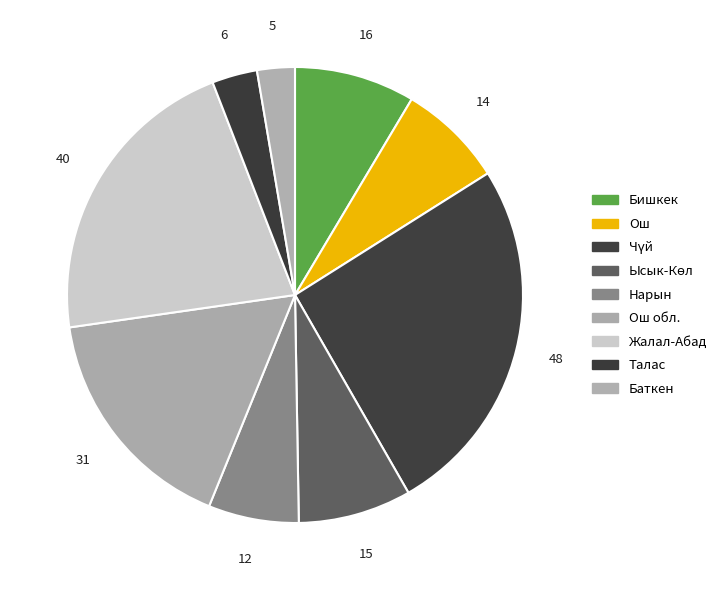

Count the number of slices in the pie.

9